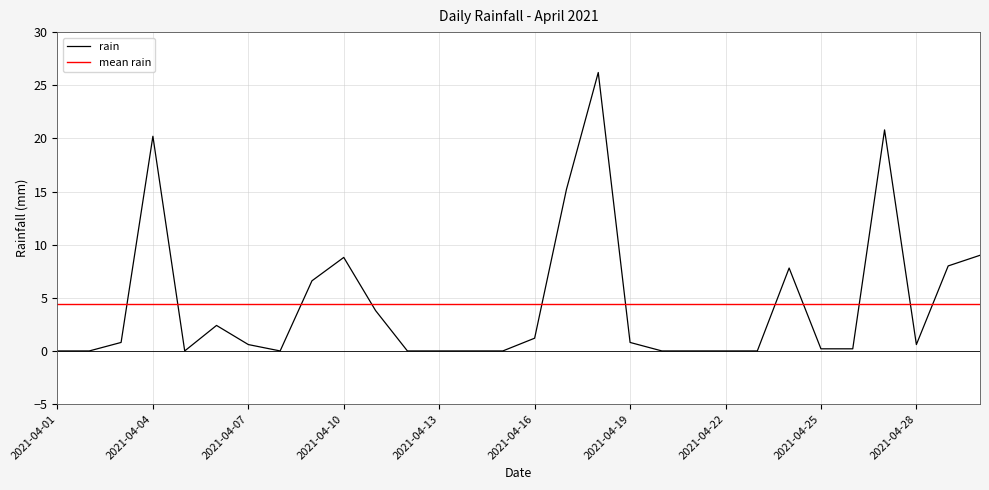

Rank the categories by value from lowest to highest.

2021-04-01, 2021-04-02, 2021-04-05, 2021-04-08, 2021-04-12, 2021-04-13, 2021-04-14, 2021-04-15, 2021-04-20, 2021-04-21, 2021-04-22, 2021-04-23, 2021-04-25, 2021-04-26, 2021-04-07, 2021-04-28, 2021-04-03, 2021-04-19, 2021-04-16, 2021-04-06, 2021-04-11, 2021-04-09, 2021-04-24, 2021-04-29, 2021-04-10, 2021-04-30, 2021-04-17, 2021-04-04, 2021-04-27, 2021-04-18